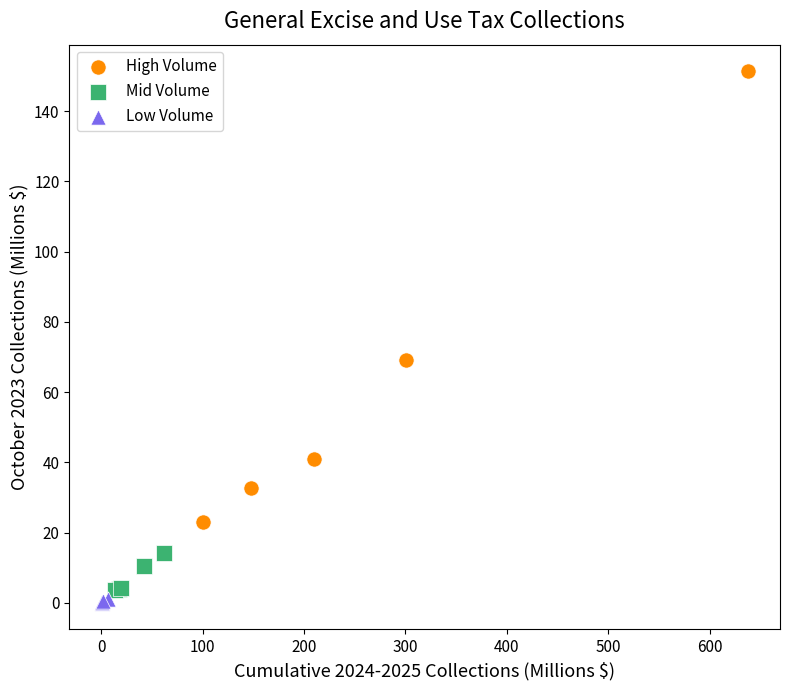

What are all the series names shown in the legend?

High Volume, Mid Volume, Low Volume